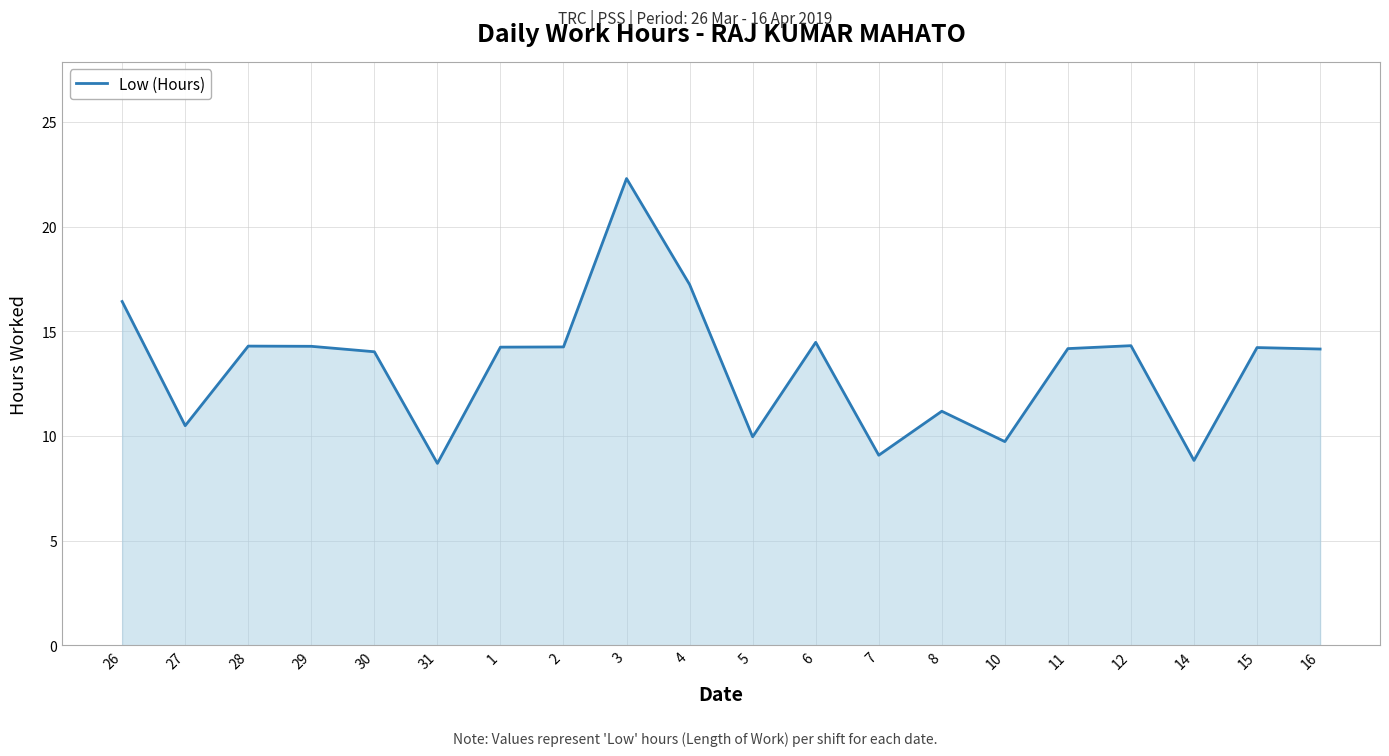

What position from the right is 29?

17